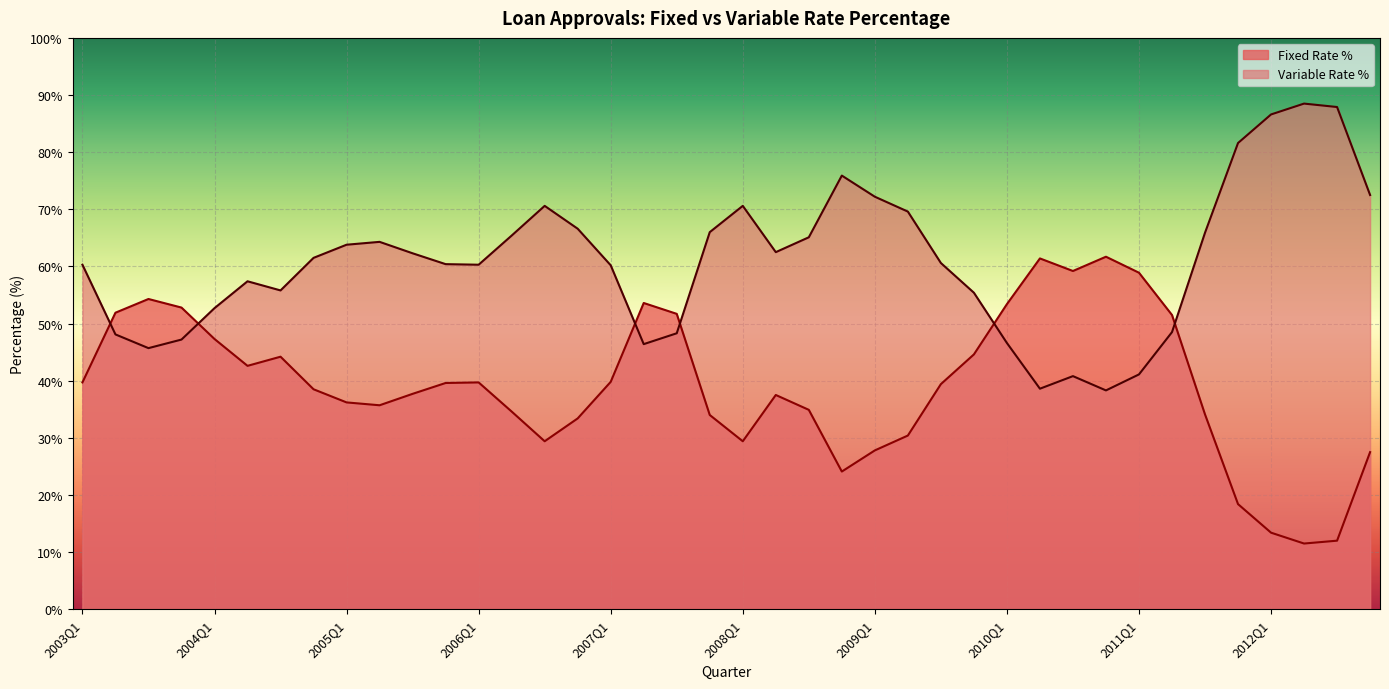

In Variable Rate %, how many points are lower than both neighbors (excluding endpoints)?

7